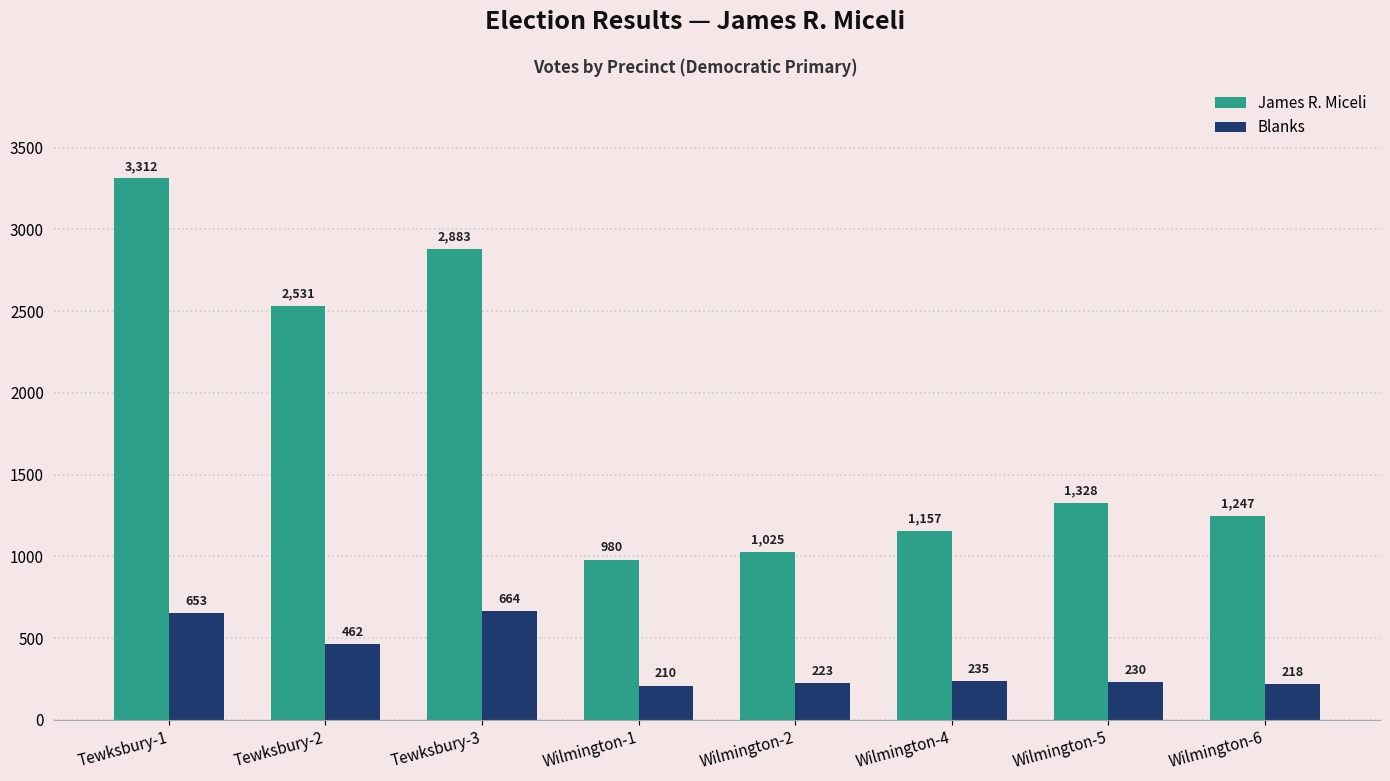

What is the highest value of the James R. Miceli series?

3312